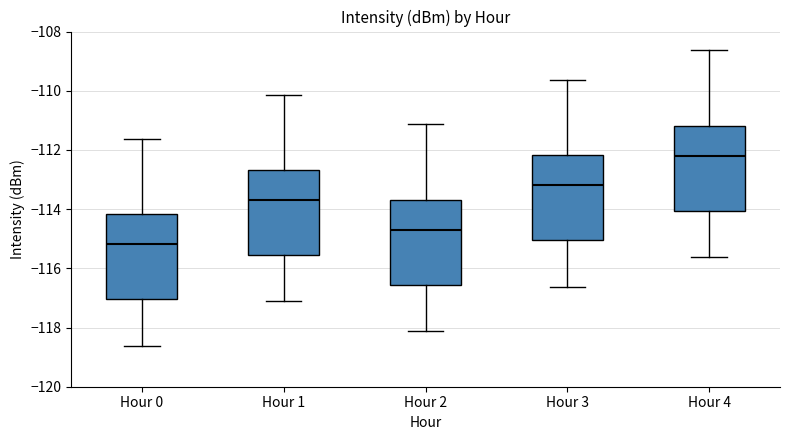

Reading left to right, transcribe this box plot: for each box, give where its median line is, the range the box spans, and where its two whiskers end, as read against the y-axis. The values are not printed on the chart, so give them approximately, as read against the axis.

Hour 0: median -115.2, box -117.0 to -114.2, whiskers -118.6 to -111.6
Hour 1: median -113.6, box -115.6 to -112.6, whiskers -117.2 to -110.2
Hour 2: median -114.6, box -116.6 to -113.6, whiskers -118.2 to -111.2
Hour 3: median -113.2, box -115.0 to -112.2, whiskers -116.6 to -109.6
Hour 4: median -112.2, box -114.0 to -111.2, whiskers -115.6 to -108.6